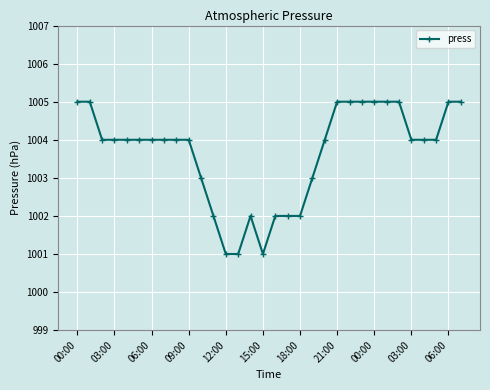

What is the greatest value displayed?

1005